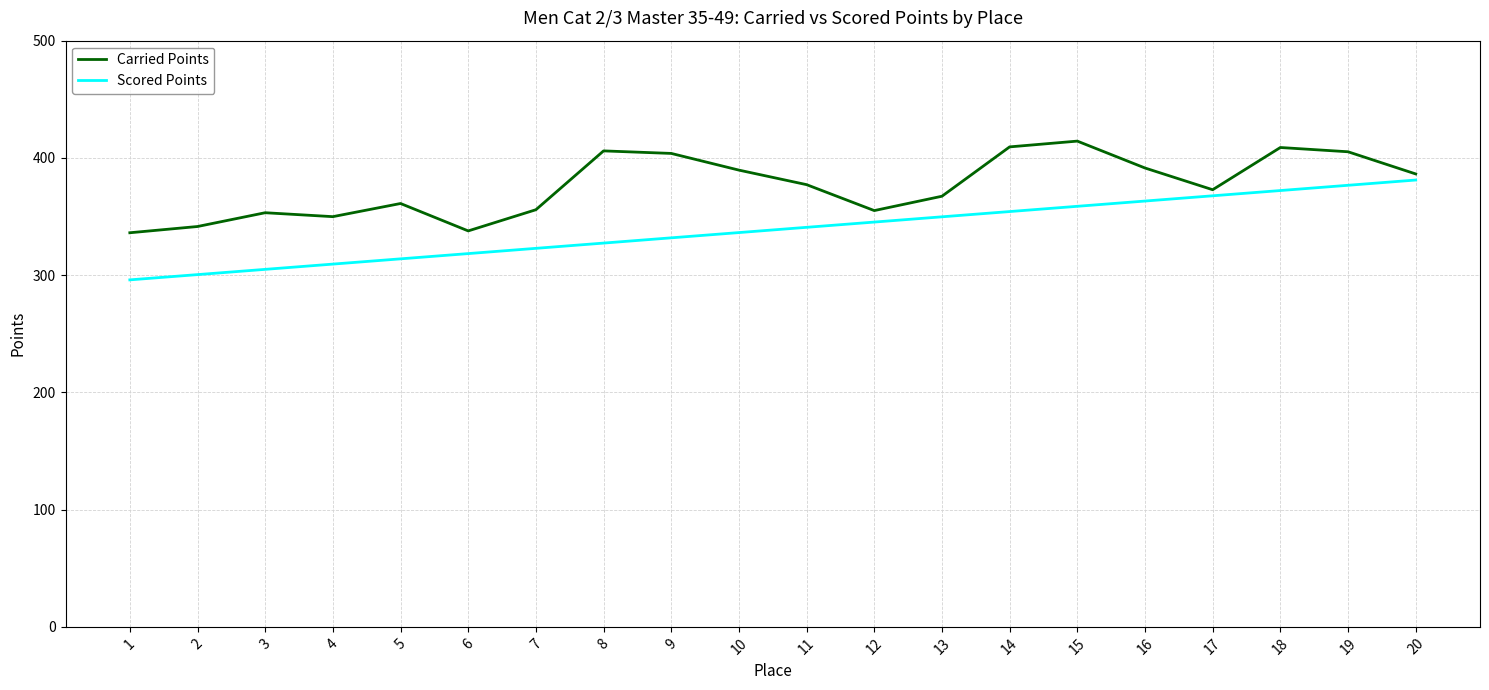

Is it true that Carried Points equals 240.0 at 5?

False